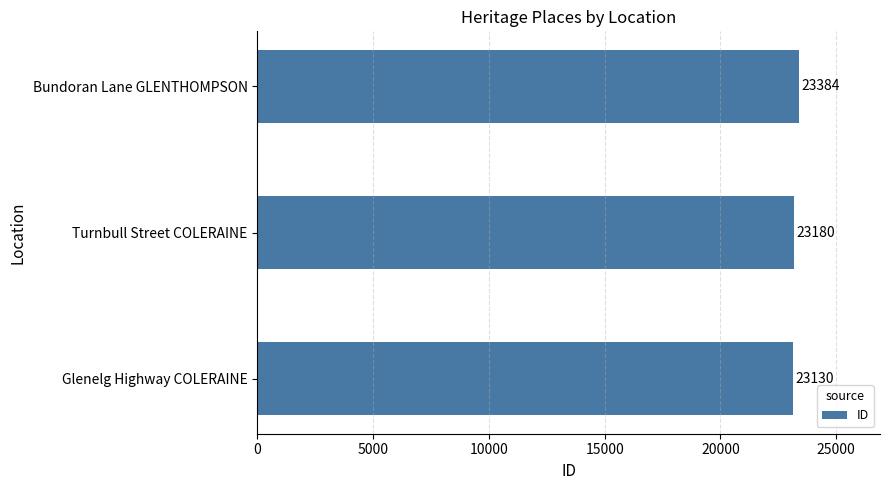

Between Turnbull Street COLERAINE and Glenelg Highway COLERAINE, which is larger?

Turnbull Street COLERAINE